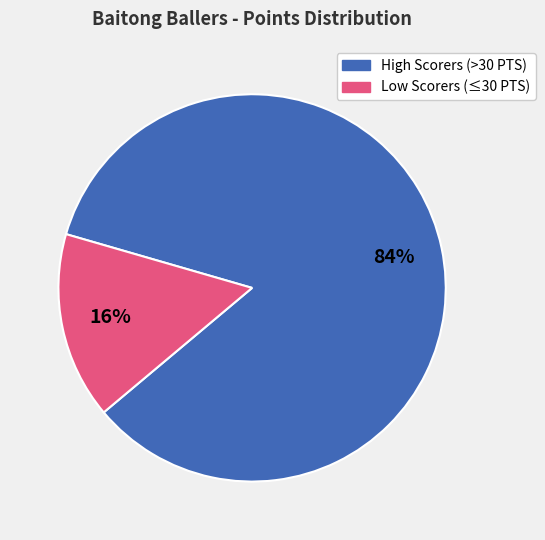

To the nearest percent, what is the average slice percentage?

50%